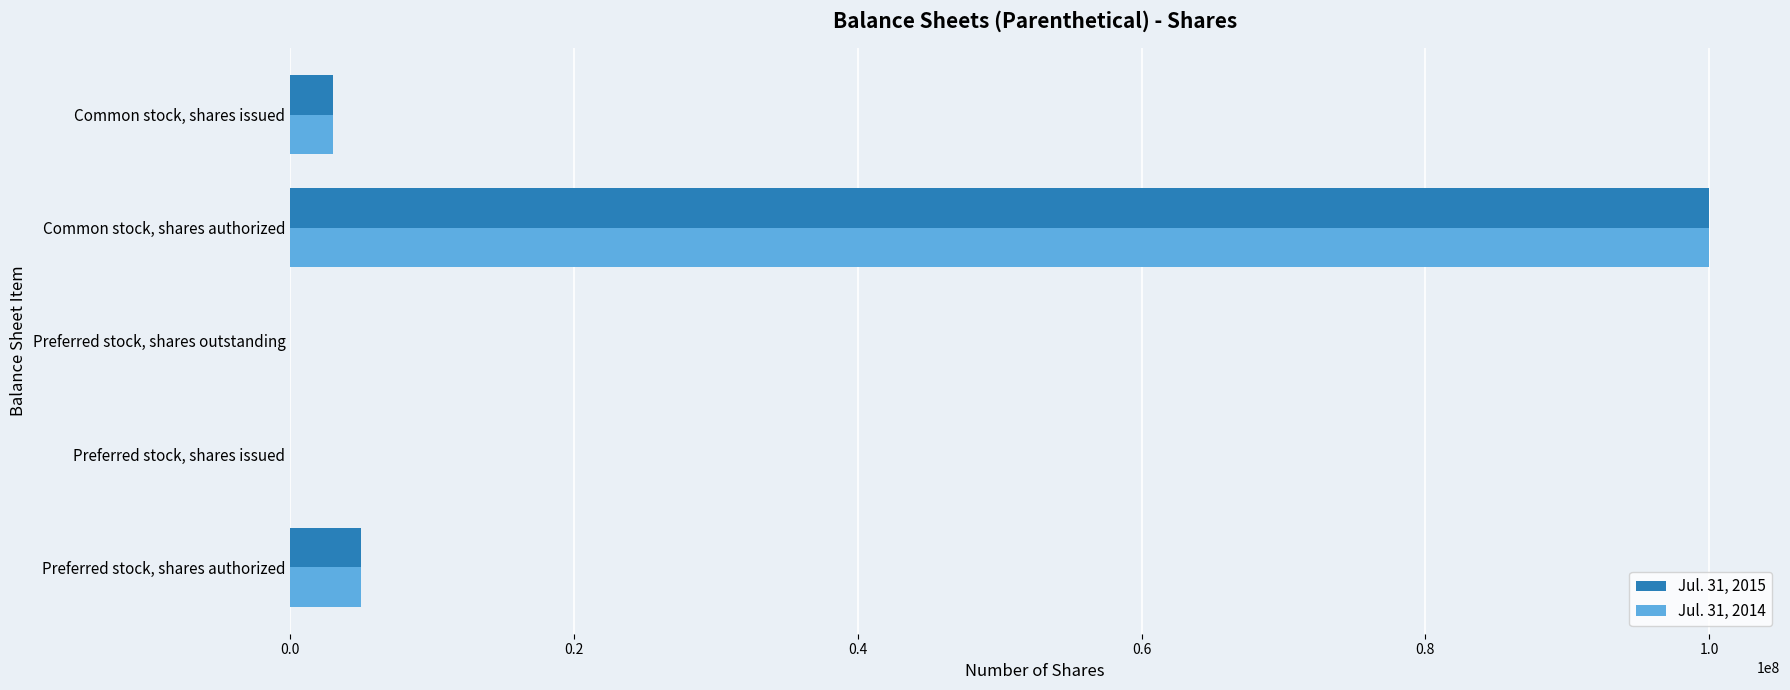

How many series are shown in this chart?

2